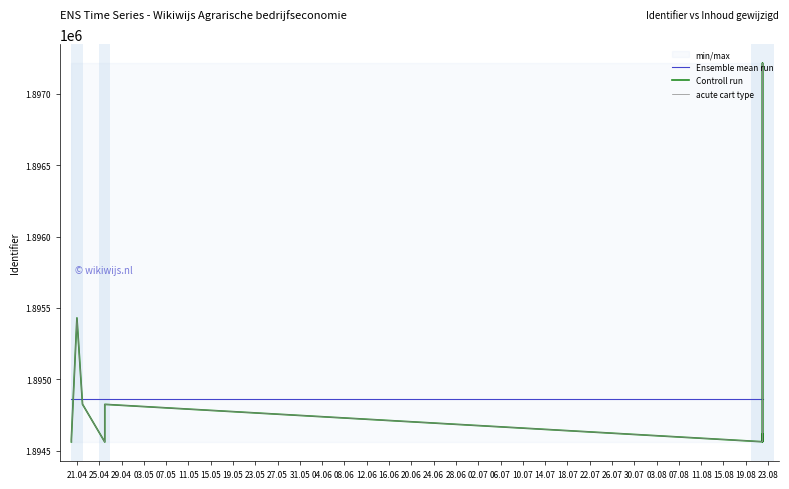

What is the difference between the maximum and minimum values in the Controll run series?

2656.0